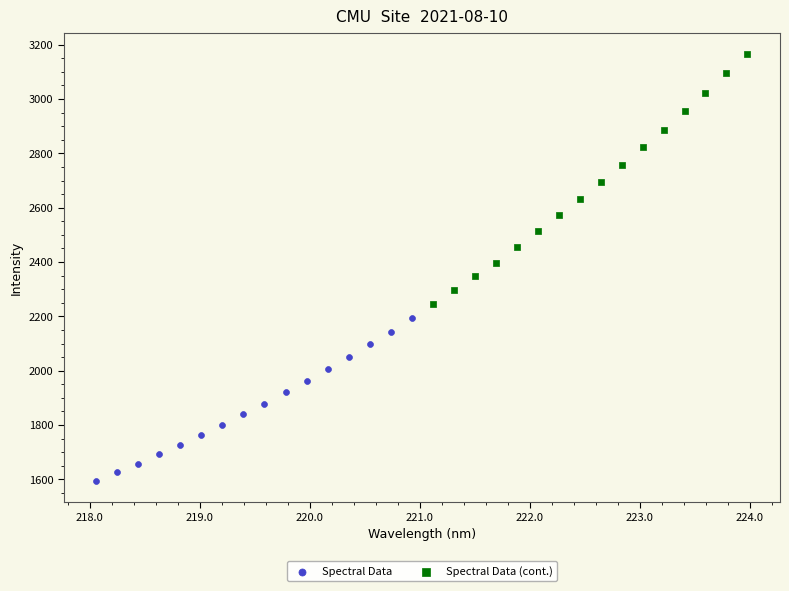

Which series contains the highest Y value?

Spectral Data (cont.)